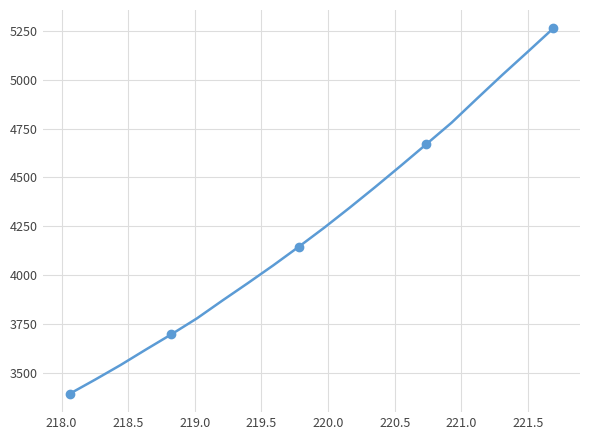

What is the sum of all values?

84908.0